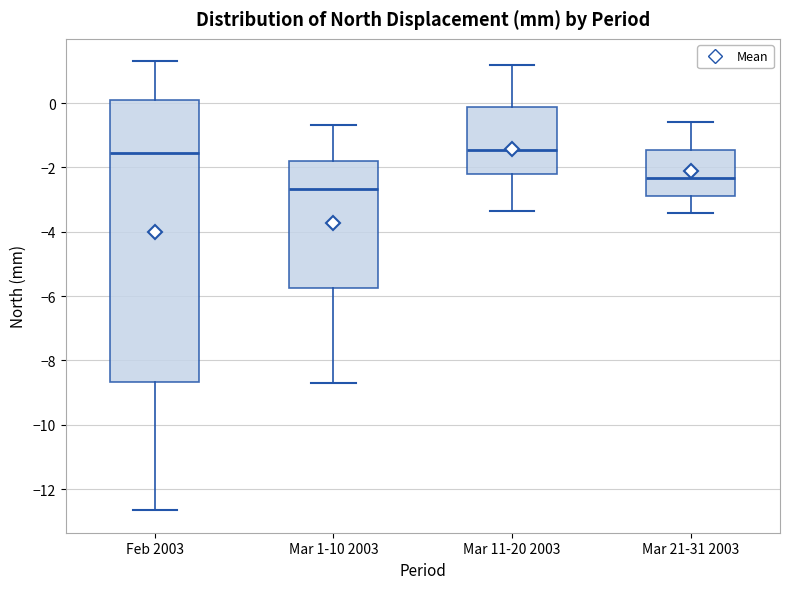

Which box is the tallest, from its lower edge to its upper edge?

Feb 2003